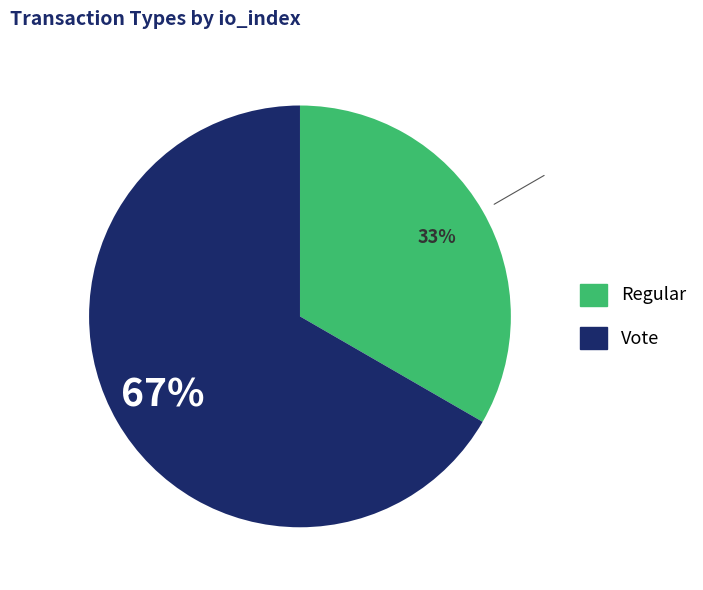

Between Regular and Vote, which is larger?

Vote